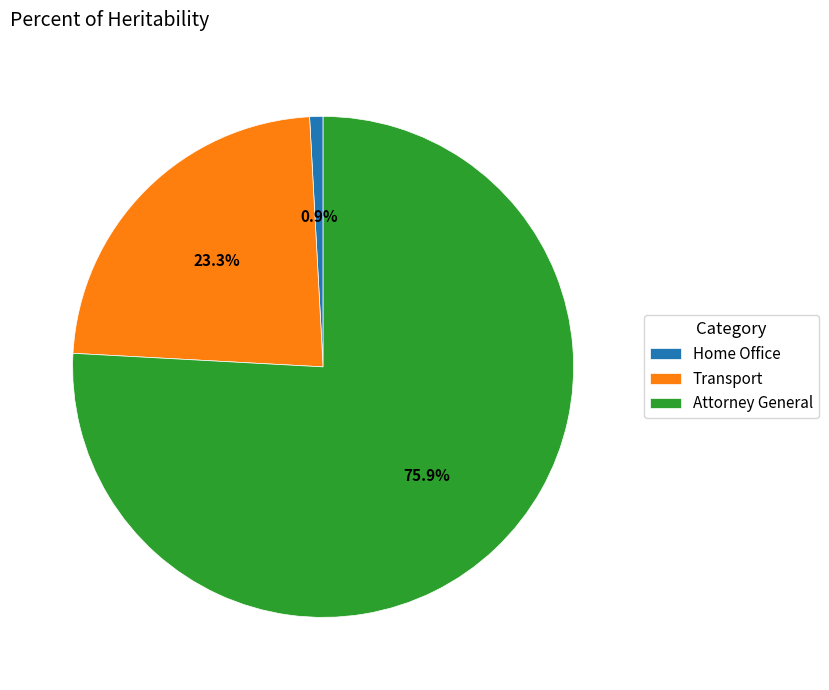

To the nearest percent, what percentage of the pie is Transport?

23%